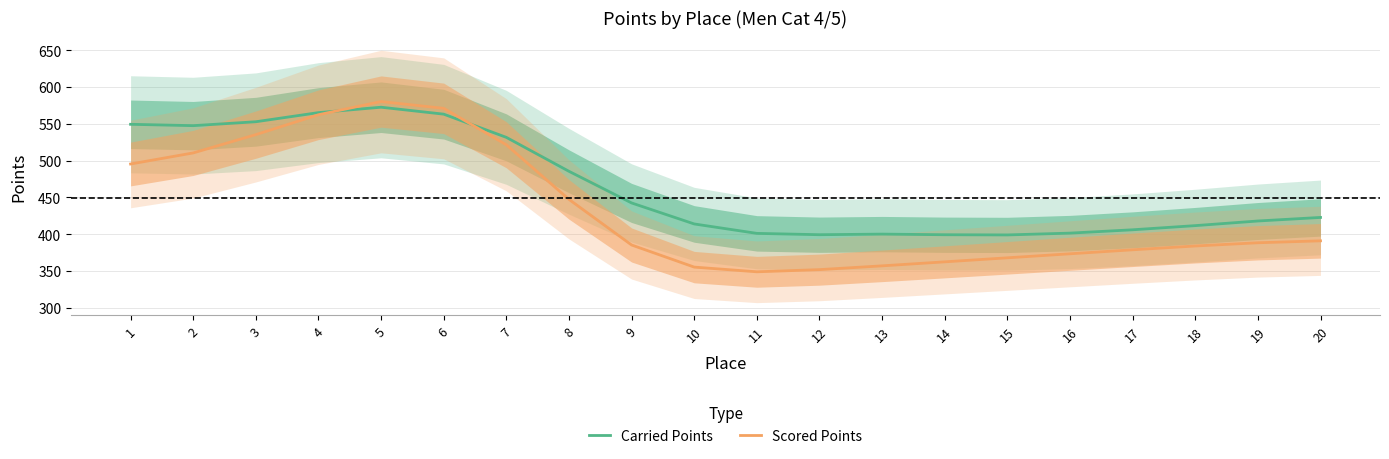

Where is the first local minimum for Carried Points?

2